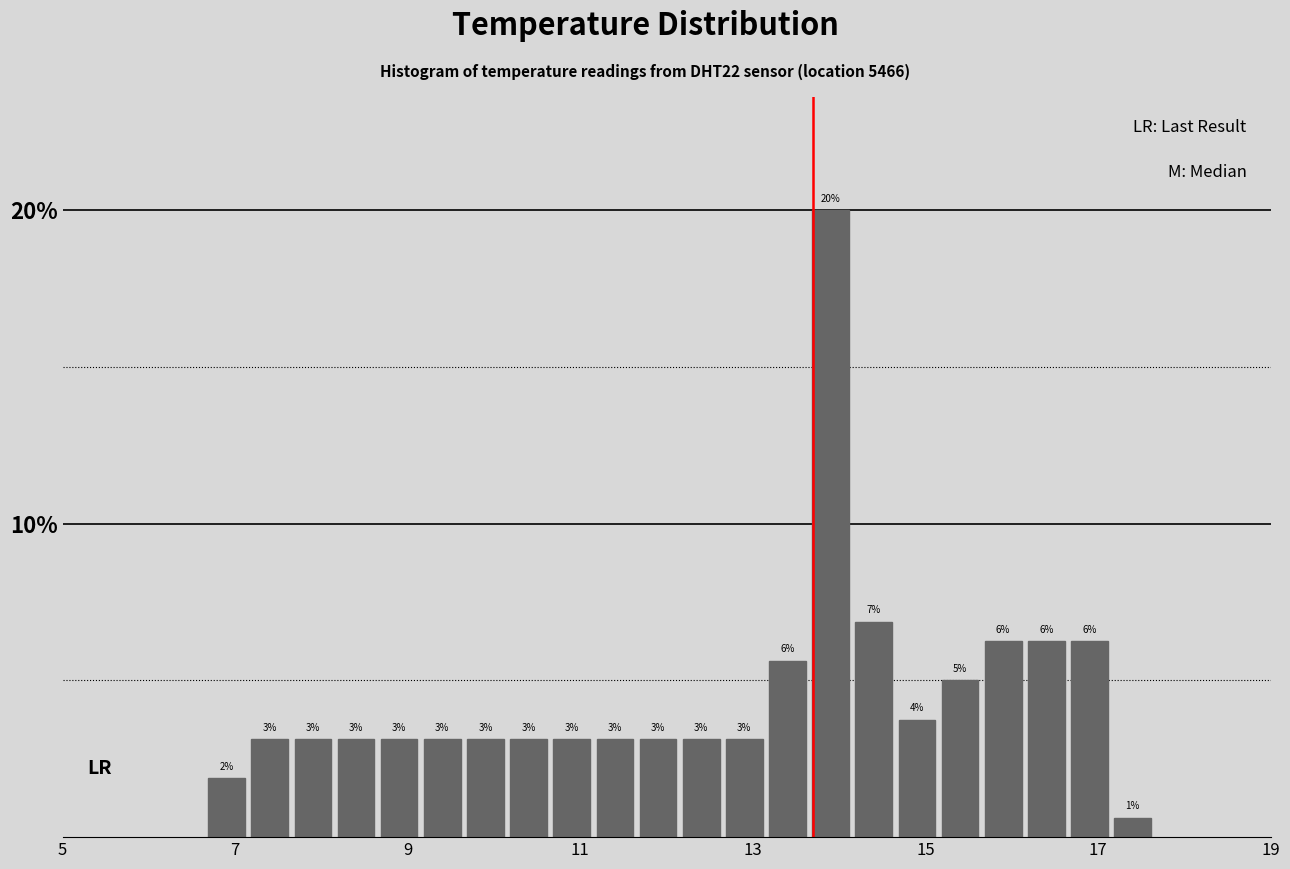

Read against the x-axis, roughly where is the centre of the tallest bar?

14.0